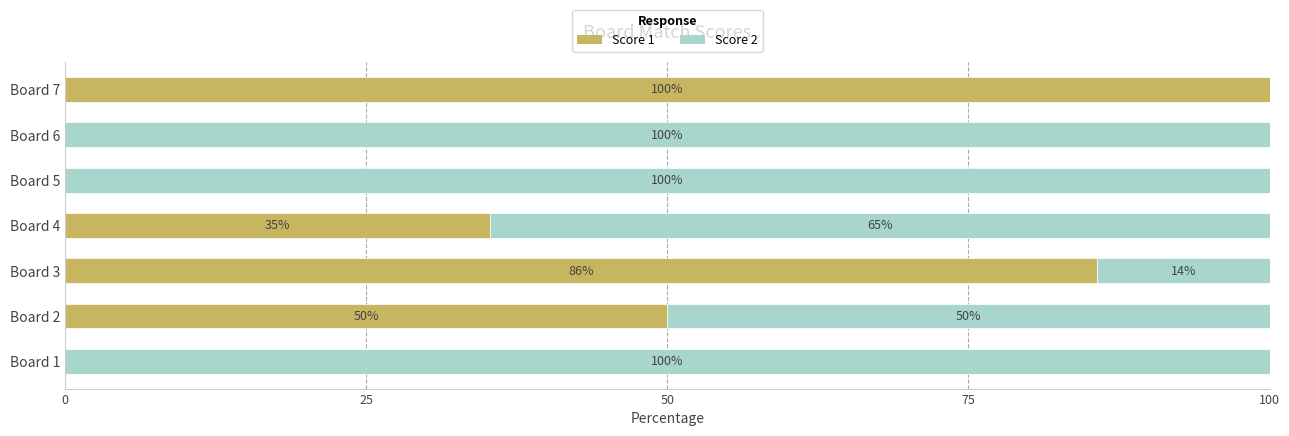

Which category has the highest value in the Score 1 series?

Board 7